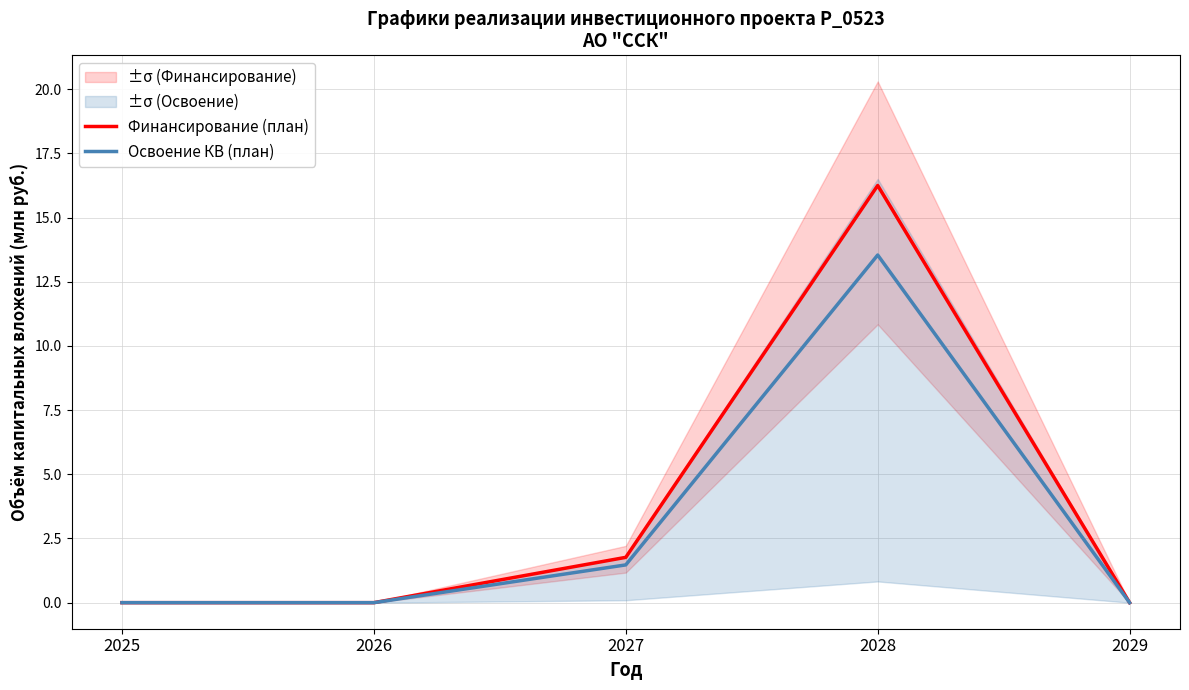

Count the number of categories in the chart.

5